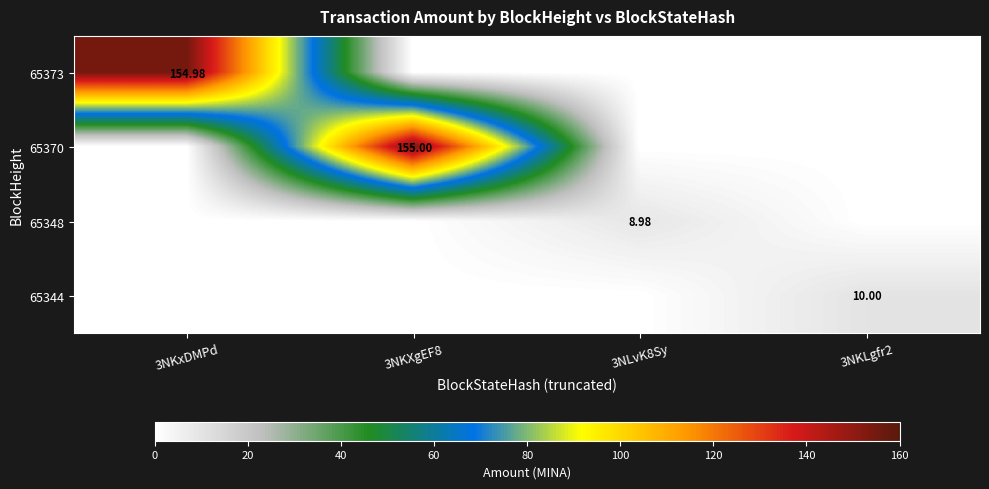

Is the value of 65344 at 3NKLgfr2 greater than the value of 65348 at 3NLvK8Sy?

Yes